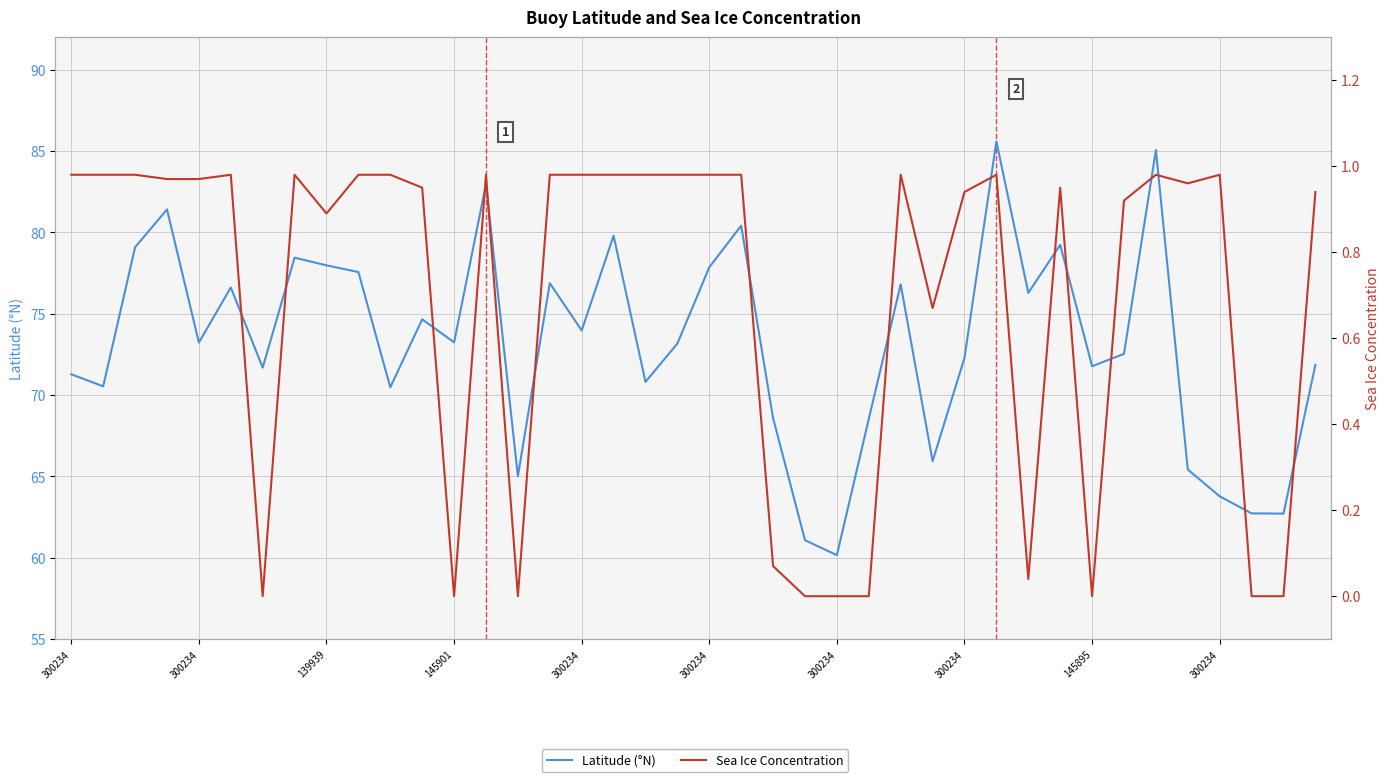

What is the sum of all Sea Ice Concentration values?

27.9